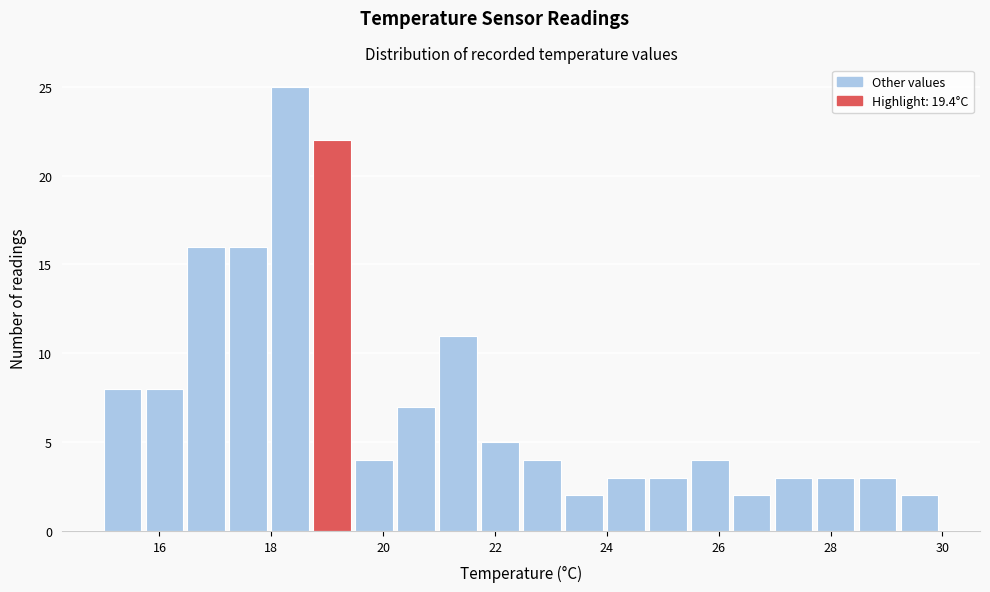

Read against the x-axis, roughly where is the centre of the tallest bar?

18.4